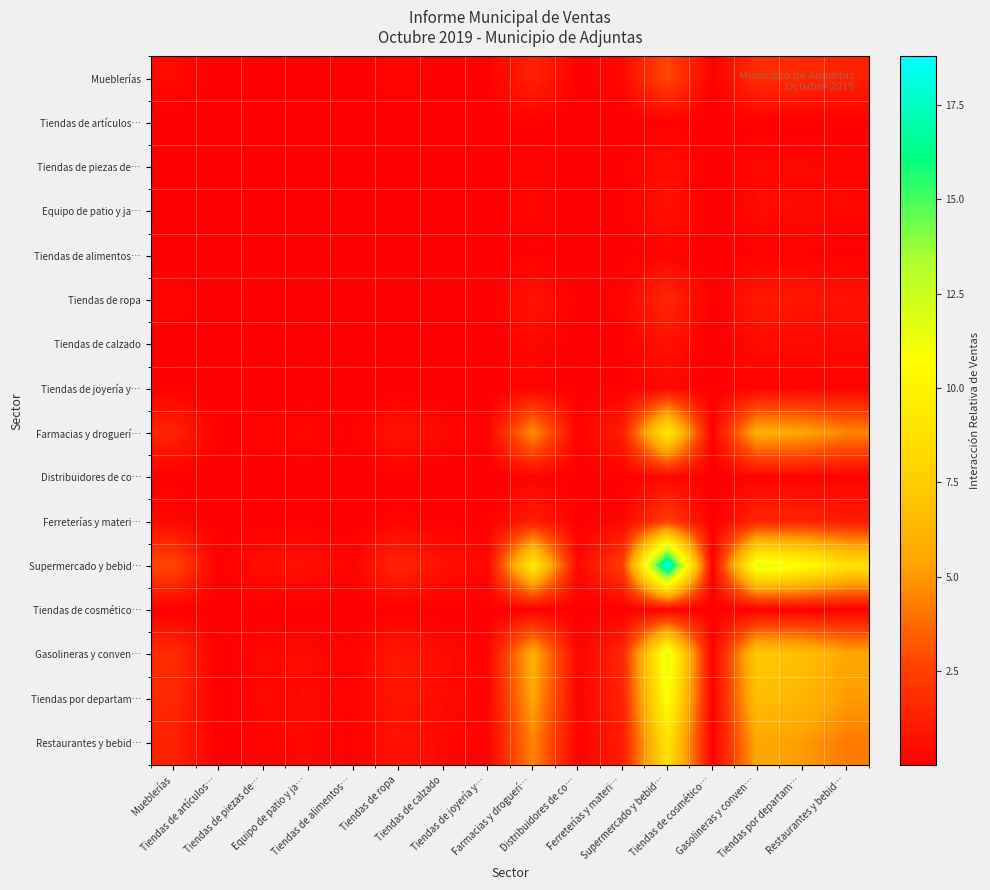

Which has a higher value, Distribuidores de co… or Supermercado y bebid…?

Supermercado y bebid…